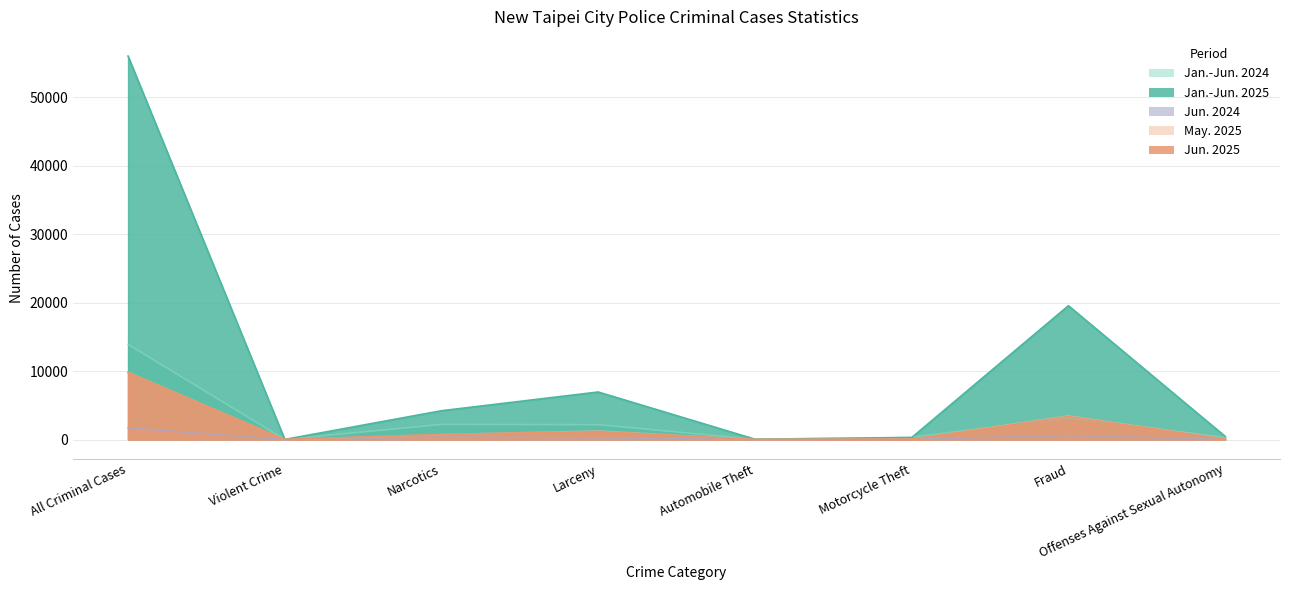

What is the sum of all Jun. 2025 values?

15185